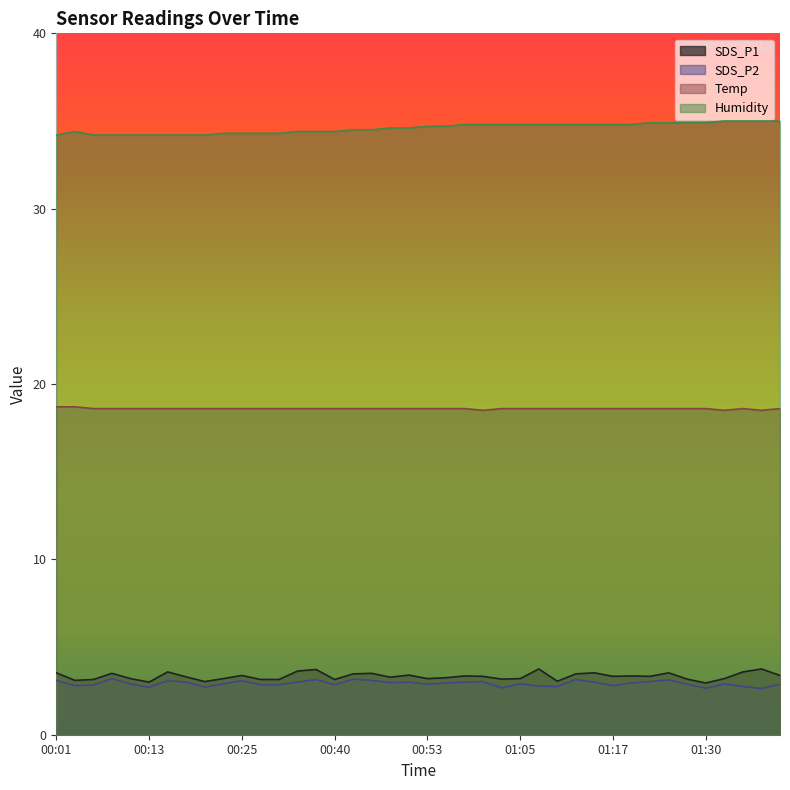

Where is the first local maximum for Temp?

01:35